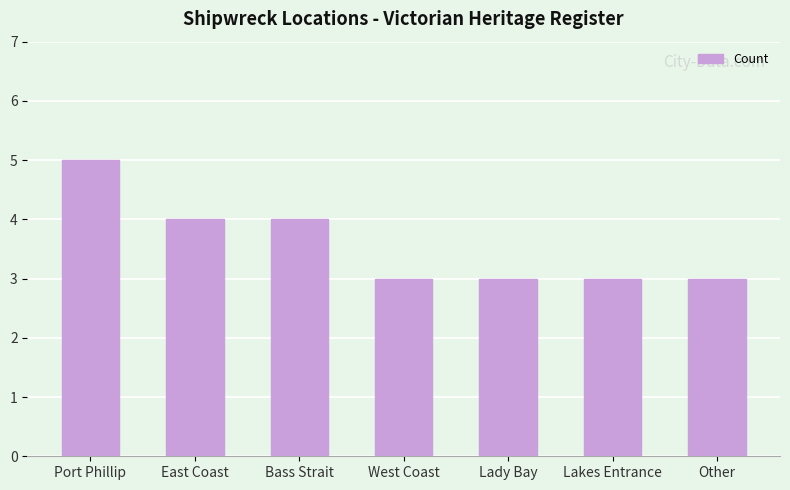

What position from the right is Lakes Entrance?

2